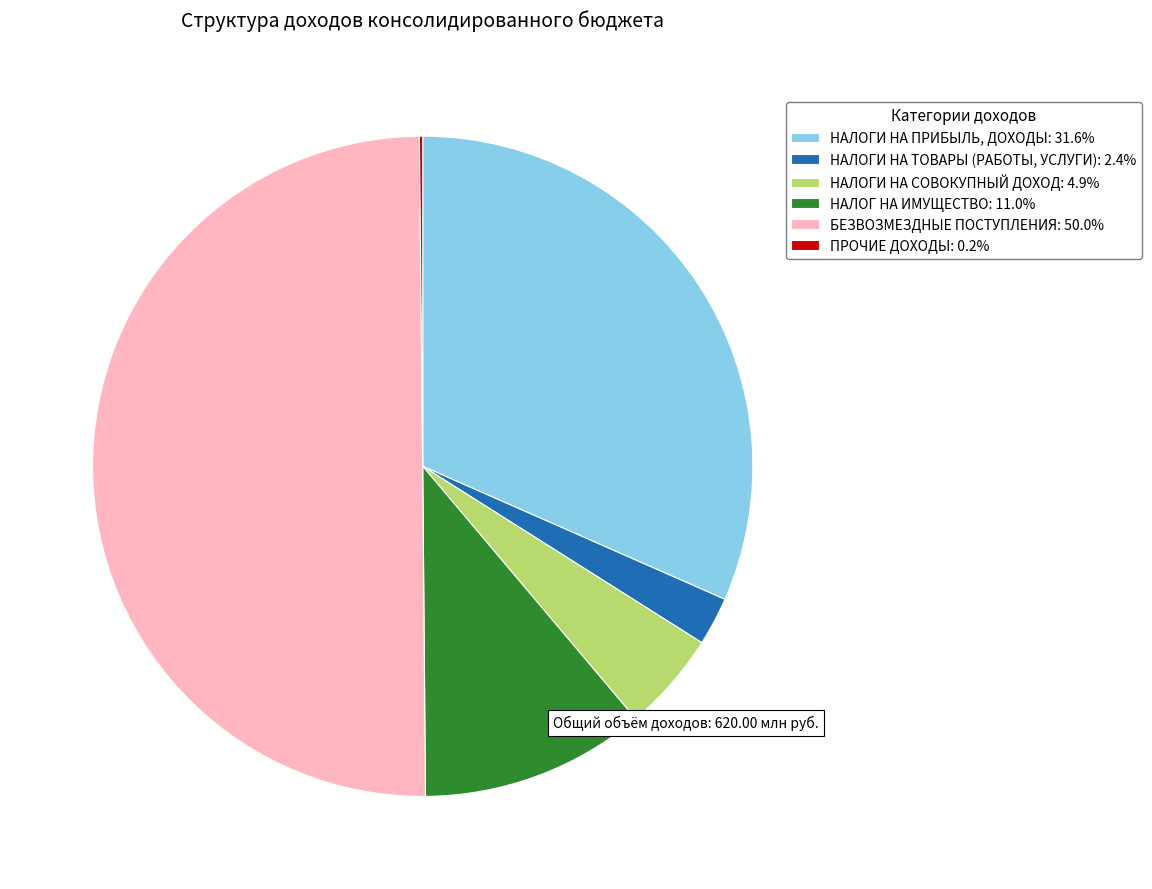

Does НАЛОГИ НА ТОВАРЫ (РАБОТЫ, УСЛУГИ): 2.4% represent more than half of the total?

No